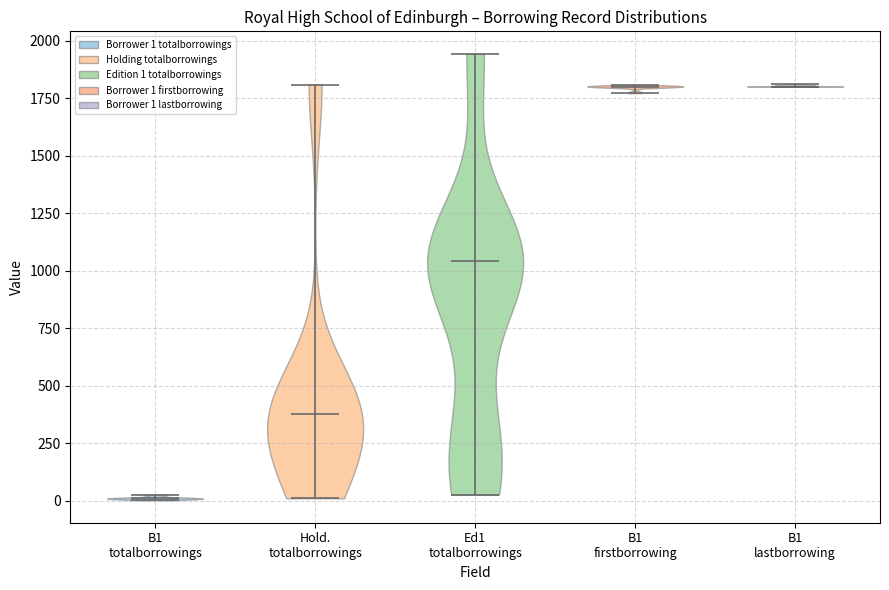

Reading left to right, read every violin against the y-axis: where its median line is, and the lowest and highest points it reaches. The values are not printed on the chart, so give them approximately, as read against the axis.

B1 totalborrowings: median line 0, lowest point 0, highest point 50
Hold. totalborrowings: median line 400, lowest point 0, highest point 1800
Ed1 totalborrowings: median line 1050, lowest point 50, highest point 1950
B1 firstborrowing: median line 1800, lowest point 1750, highest point 1800
B1 lastborrowing: median line 1800, lowest point 1800, highest point 1800